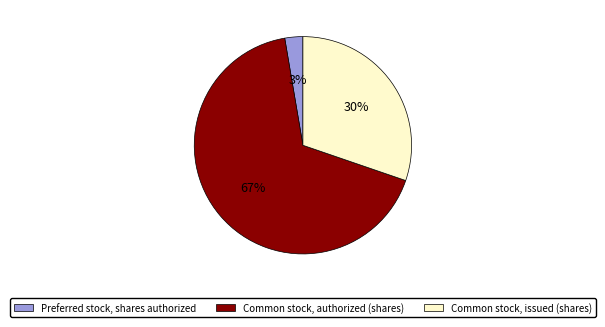

To the nearest percent, what is the difference between the largest and smallest slice percentages?

64%